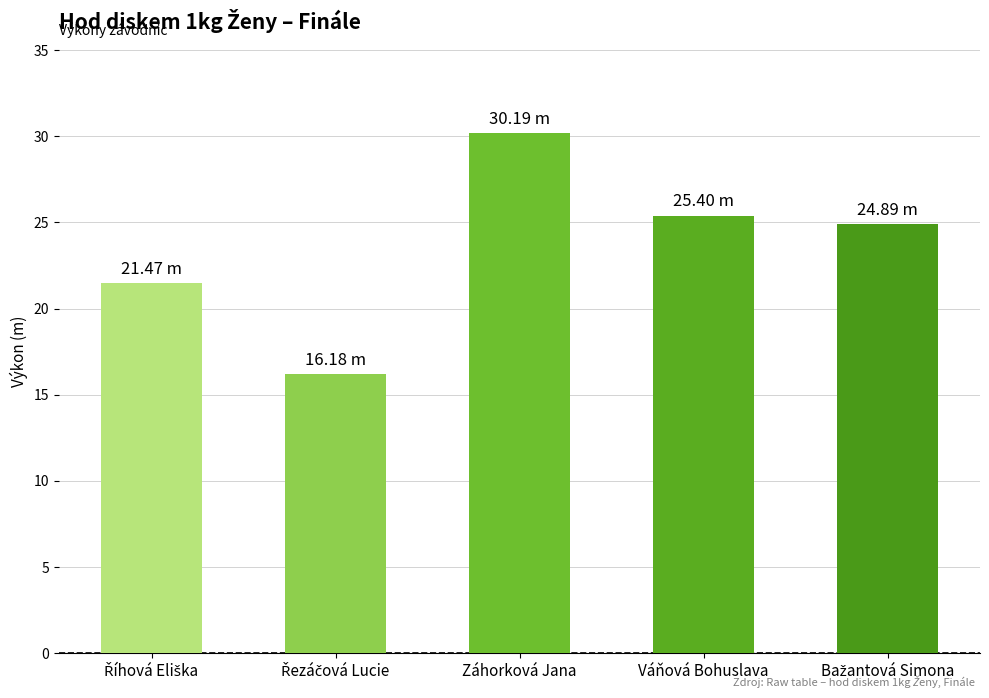

Where does the data first go above 24?

Záhorková Jana